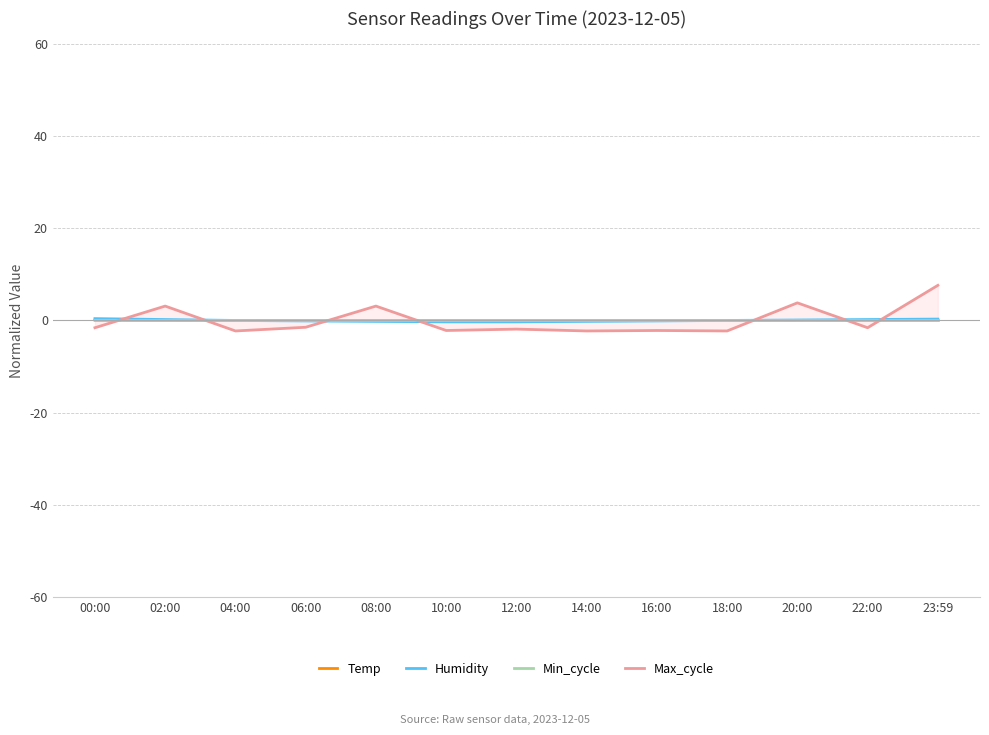

What is the spread (max minus min) of values at 16:00?

2.2